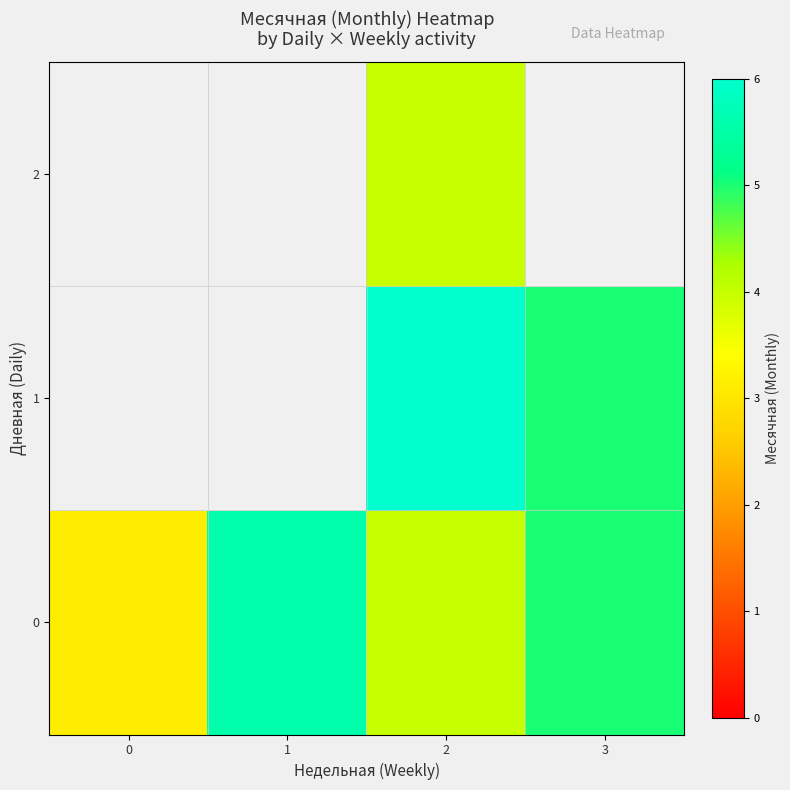

How many data points does each series have?

4